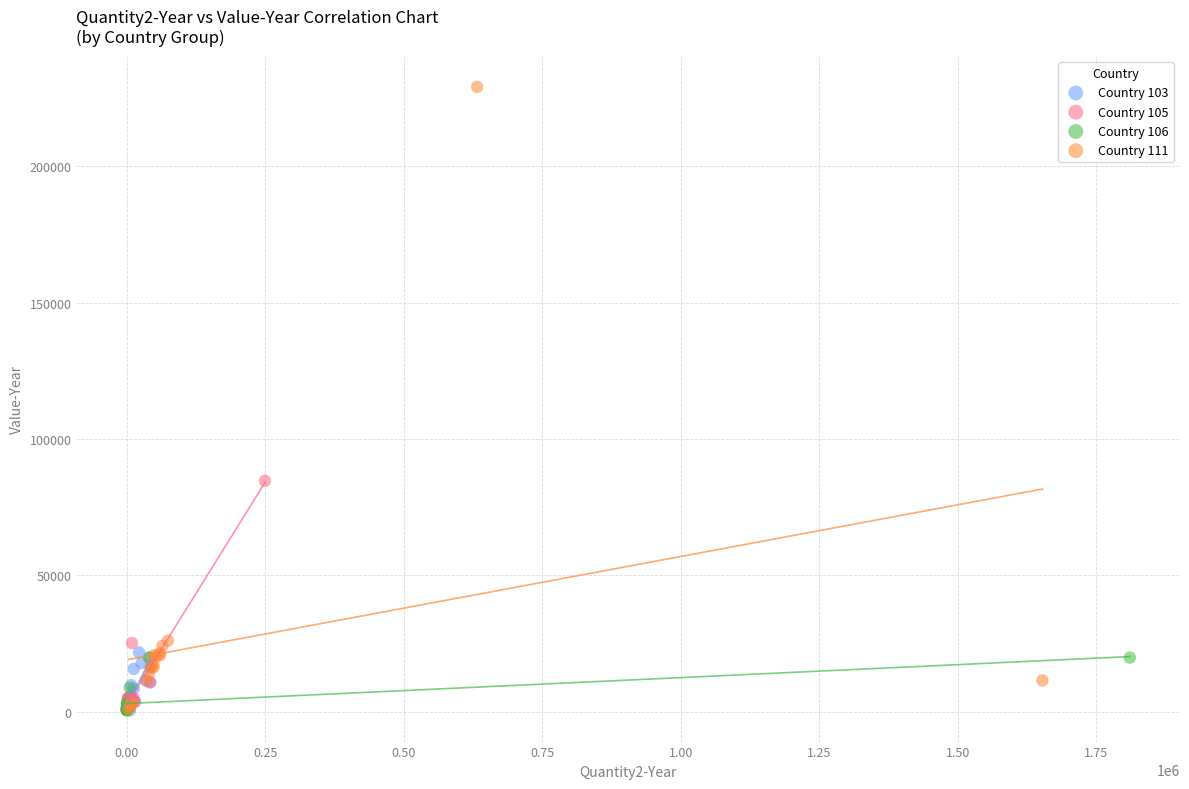

Which series contains the highest Y value?

Country 111